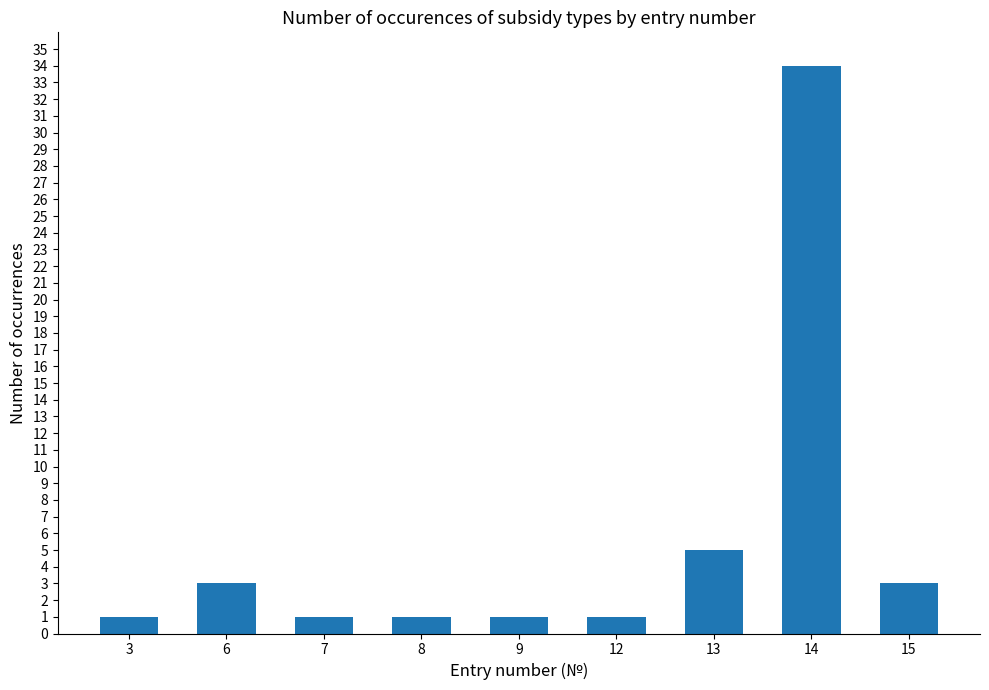

The value at 13 is 8. True or false?

False